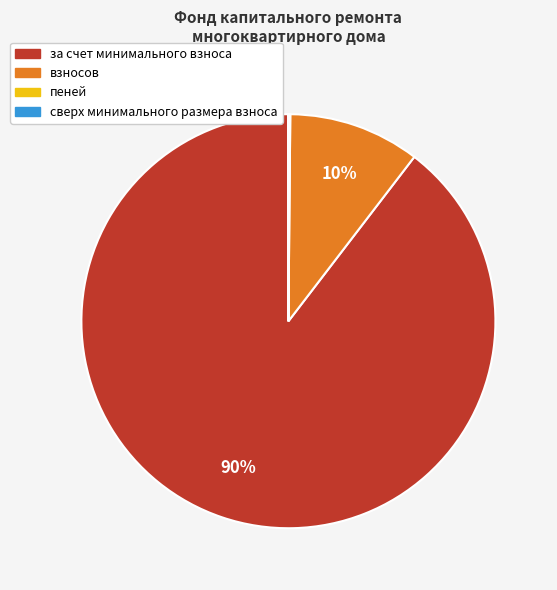

To the nearest percent, what is the average slice percentage?

25%